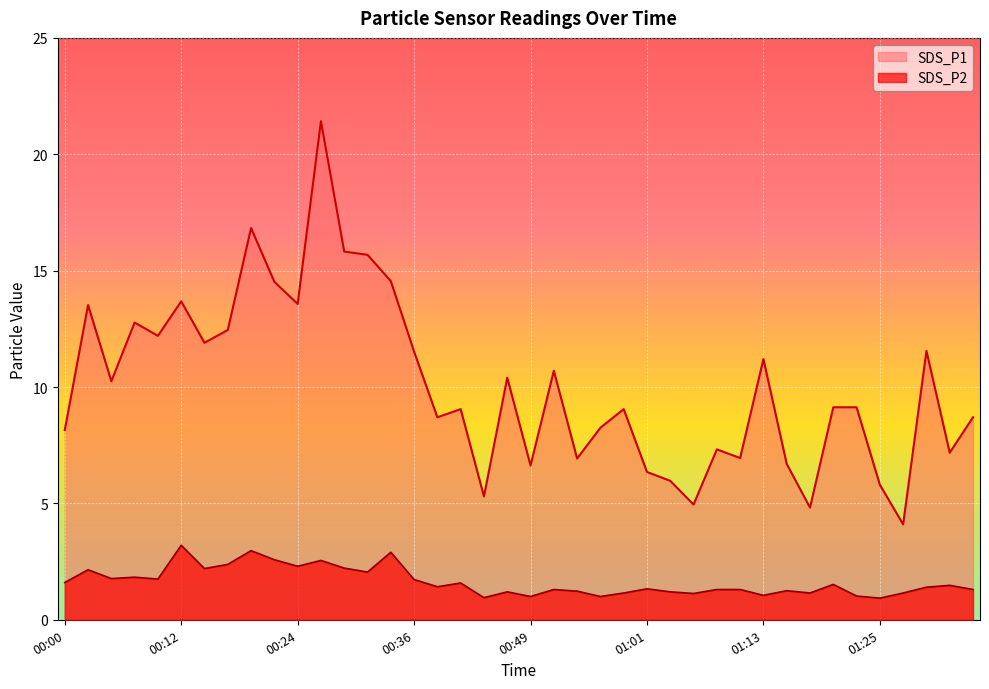

The SDS_P1 series shows 8.2 at 00:00. True or false?

True